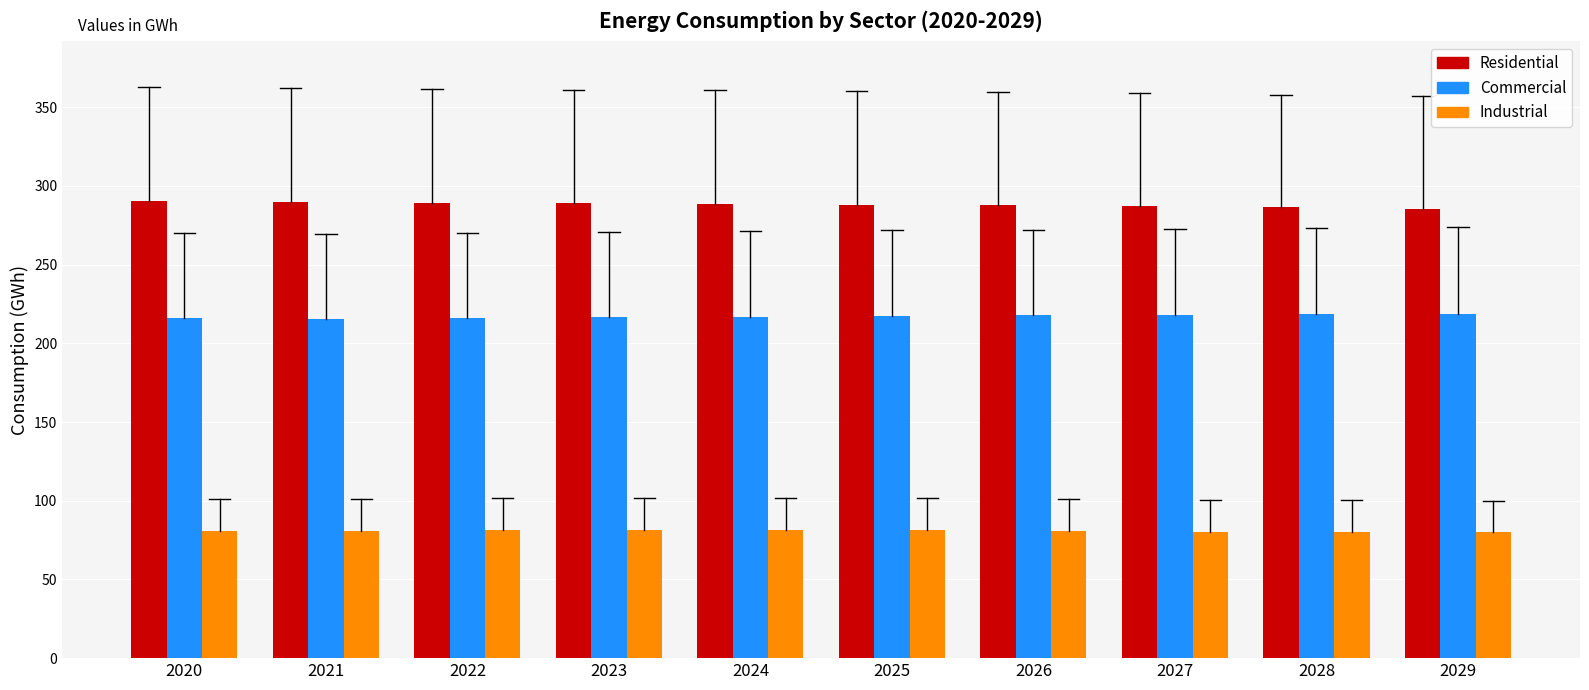

Are the bars horizontal?

No